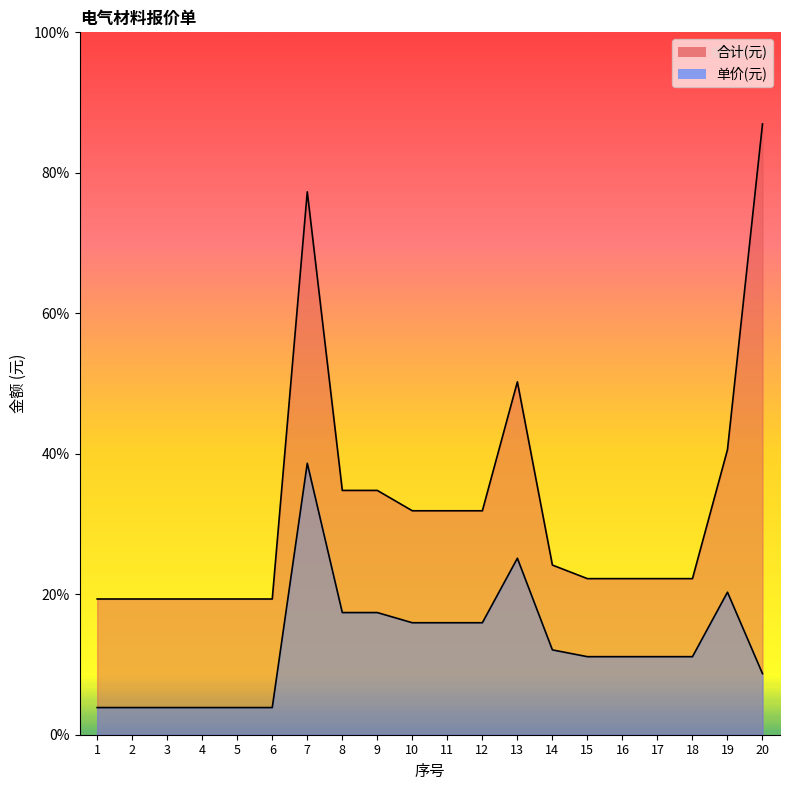

What is the value of the 合计(元) point at the 16th from the left?

46